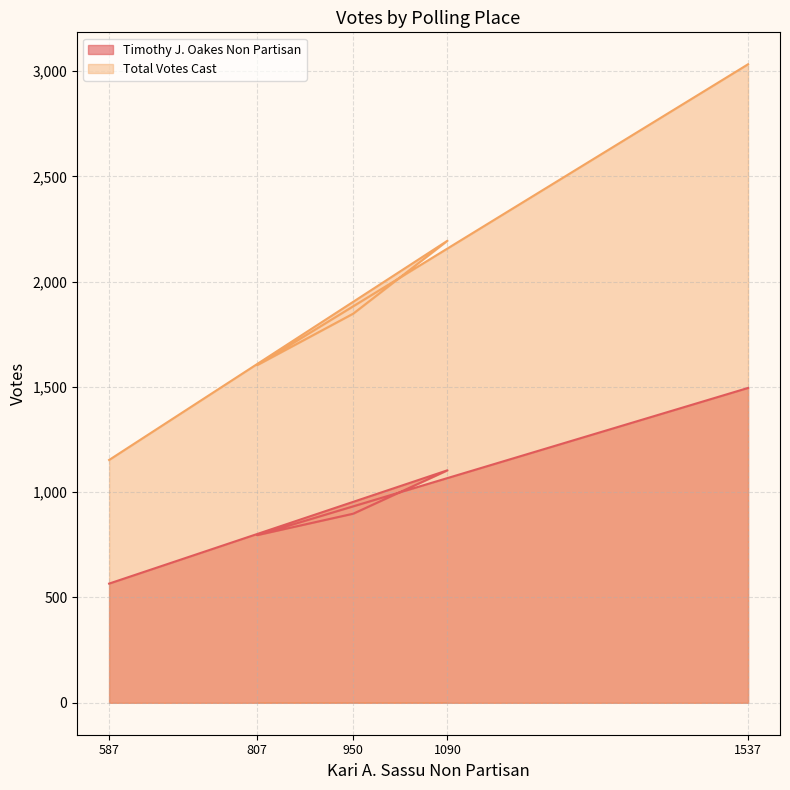

At which category does the chart reach its peak across all series?

1537